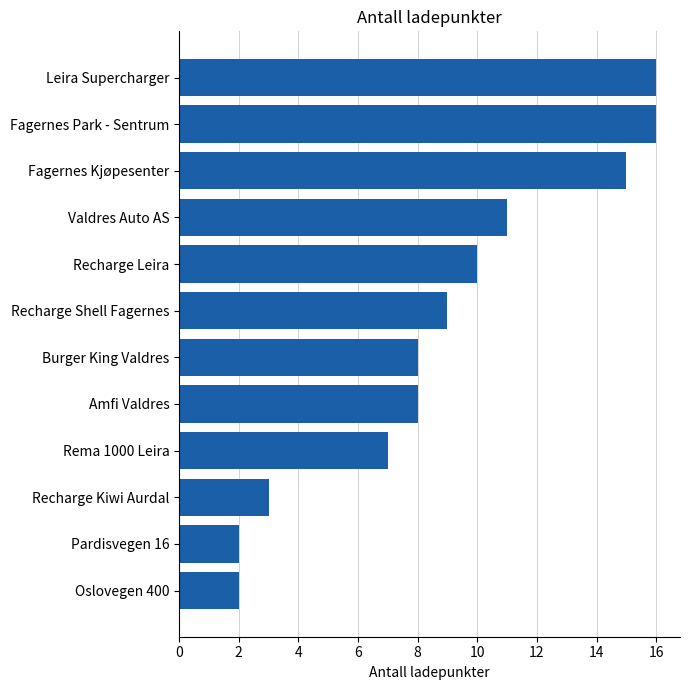

What is the sum of all values?

107